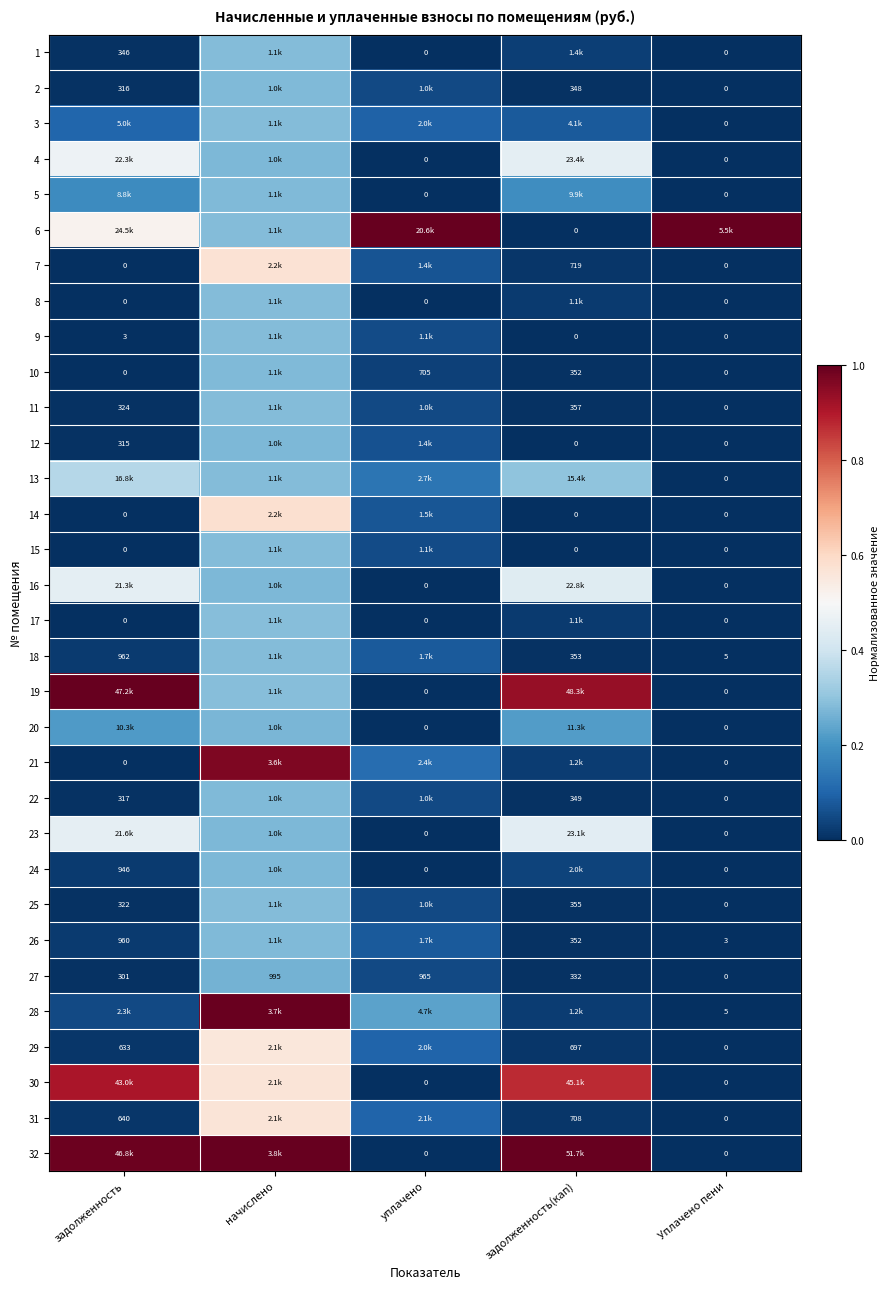

Is the value of 26 at задолженность(кап) greater than the value of 5 at Уплачено пени?

Yes